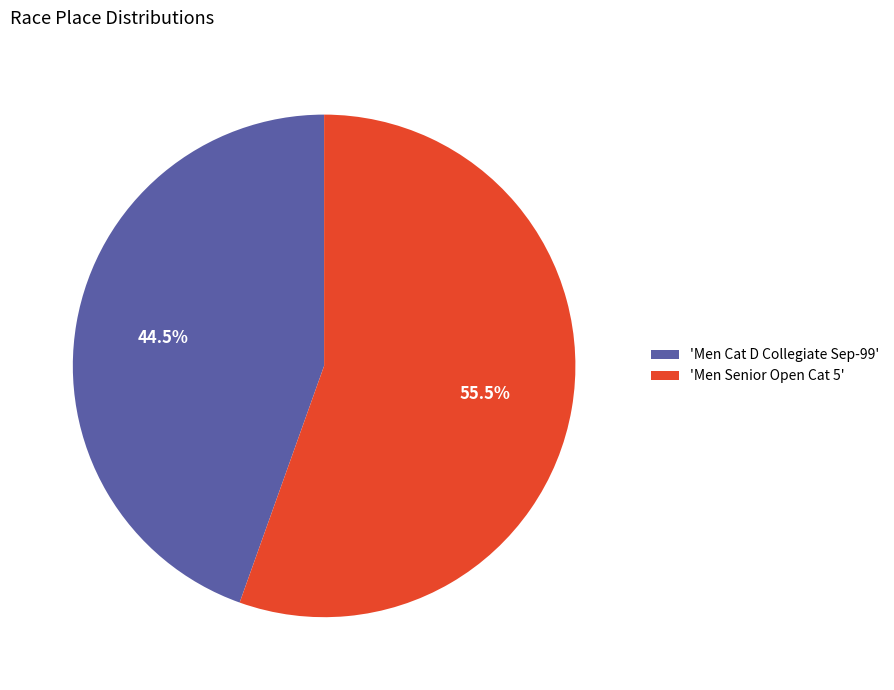

Rank the categories by value from lowest to highest.

'Men Cat D Collegiate Sep-99', 'Men Senior Open Cat 5'